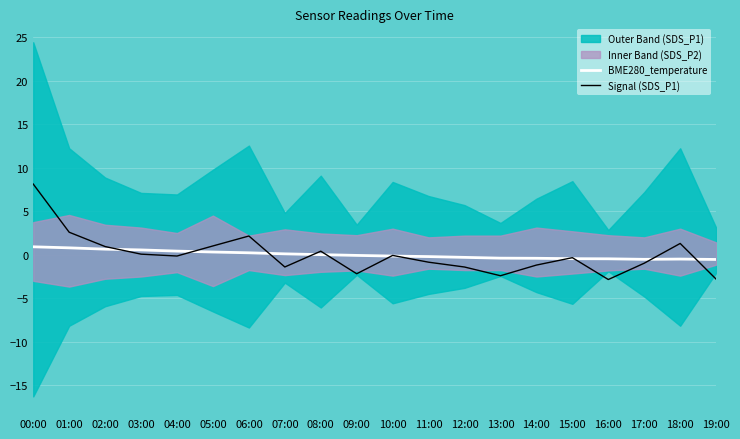

What position from the left is 06:00?

7